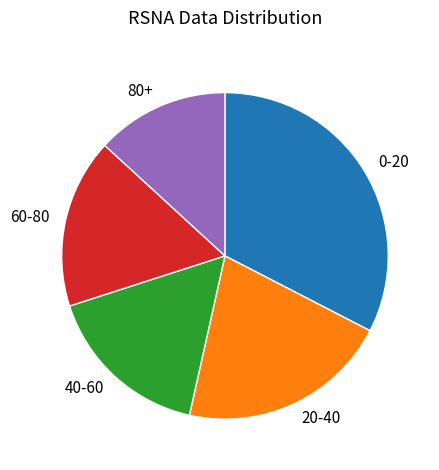

Does 40-60 represent more than half of the total?

No